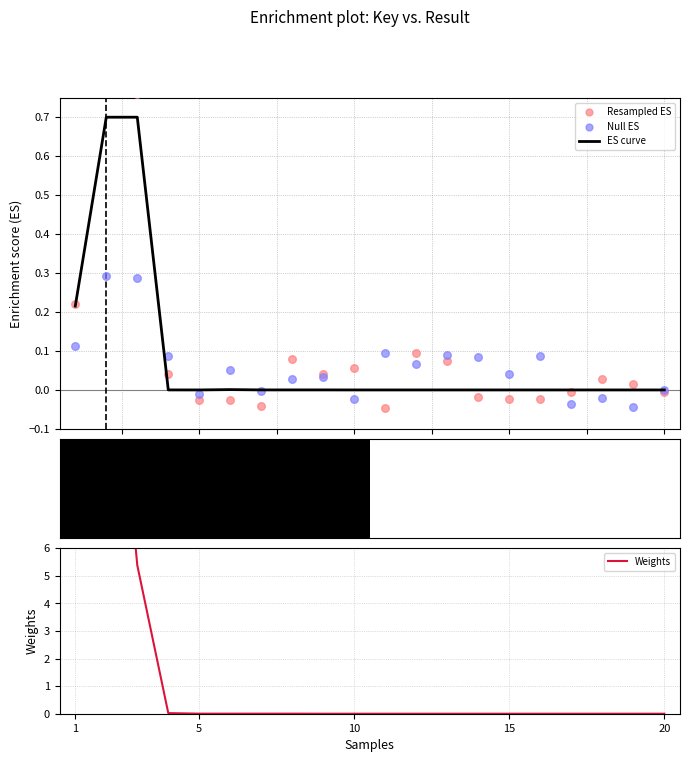

At how many categories does at least one series exceed 5?

3